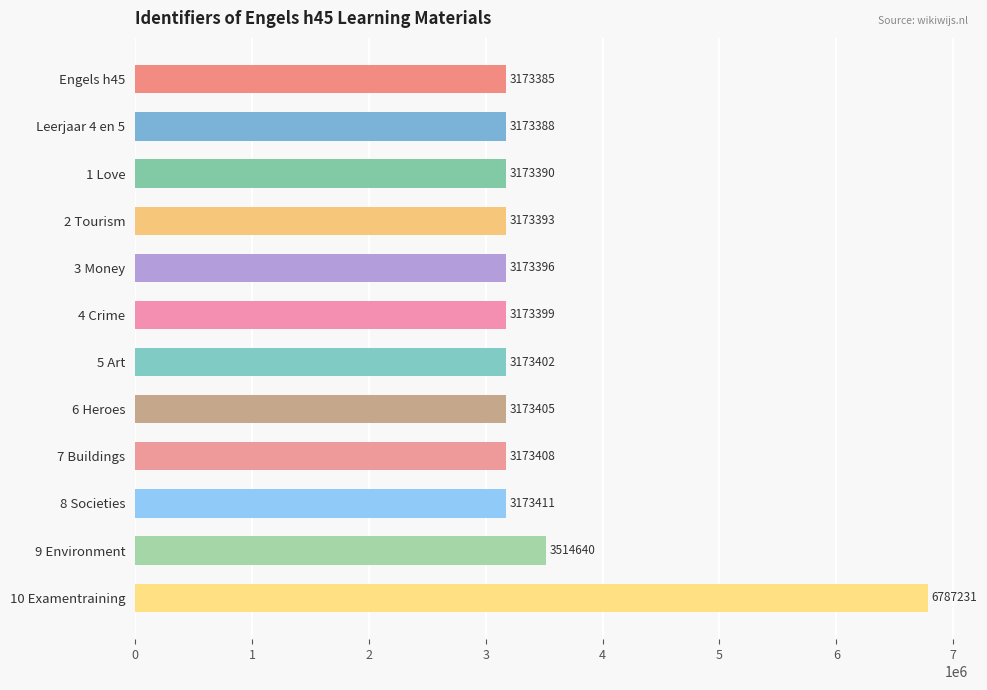

Is it true that the value at 6 Heroes is 3173405?

True